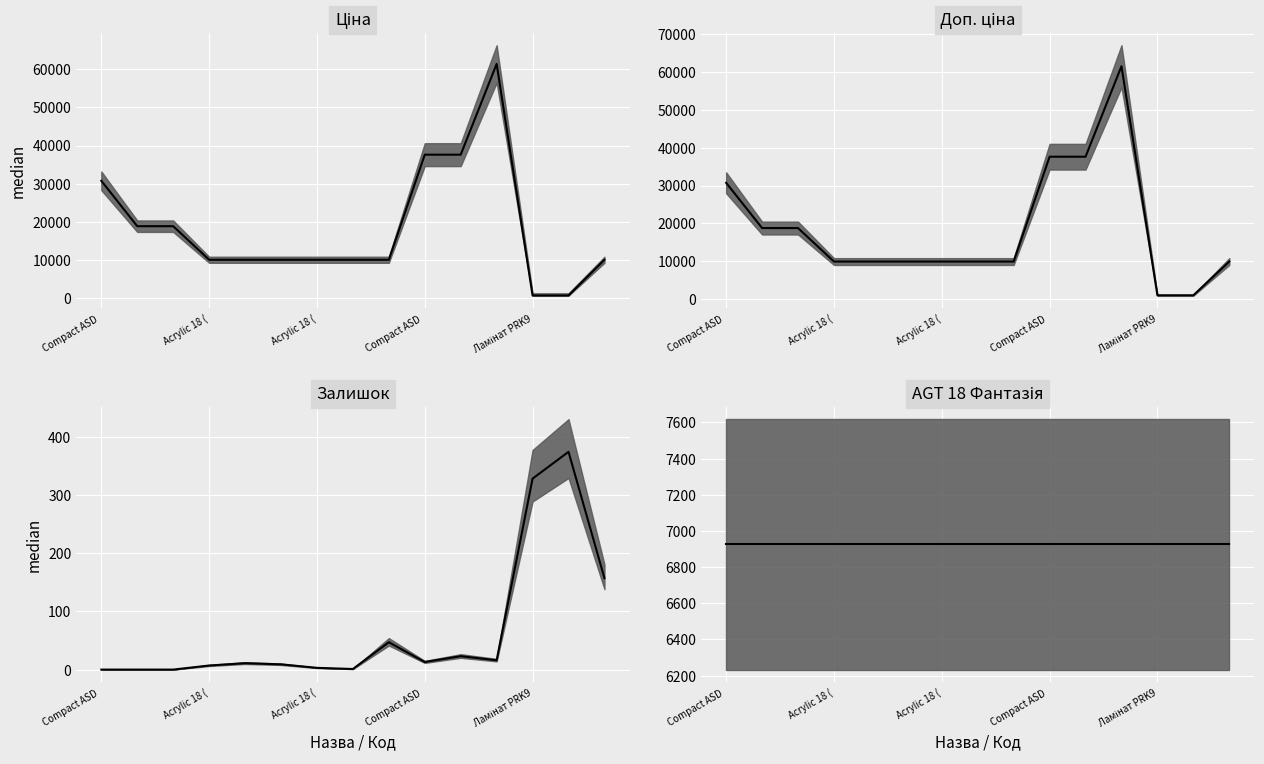

Where is the first local maximum for Доп. ціна median?

11